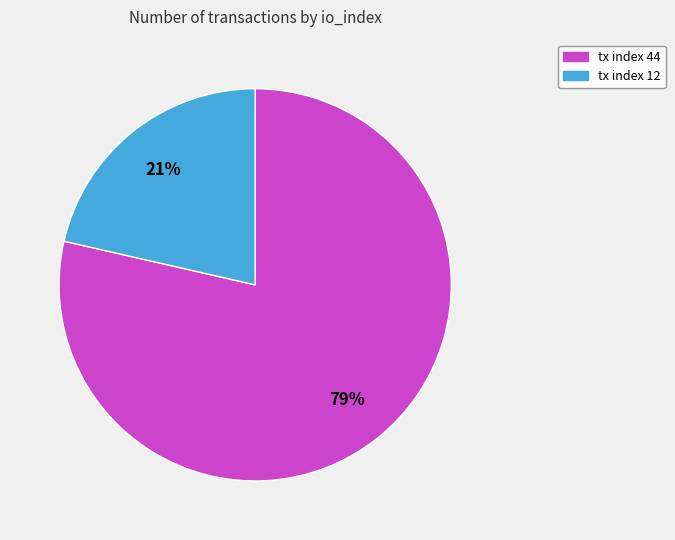

Is tx index 12 the majority of the pie?

No